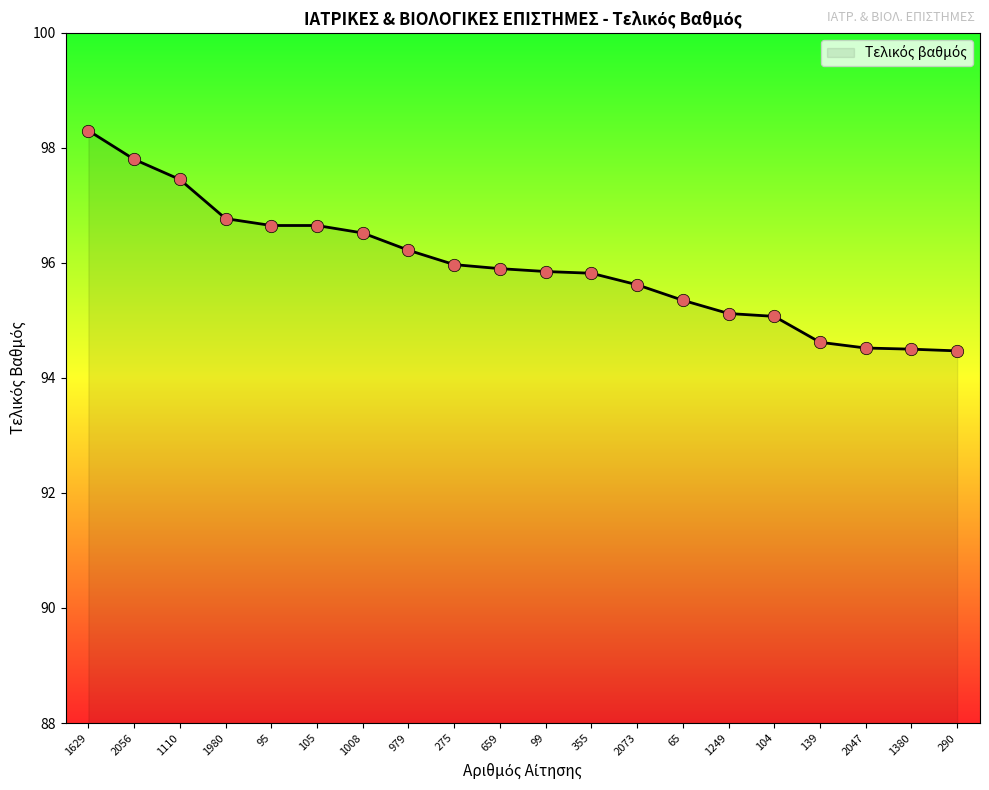

What is the ratio of the value at 659 to the value at 2056?

1.0